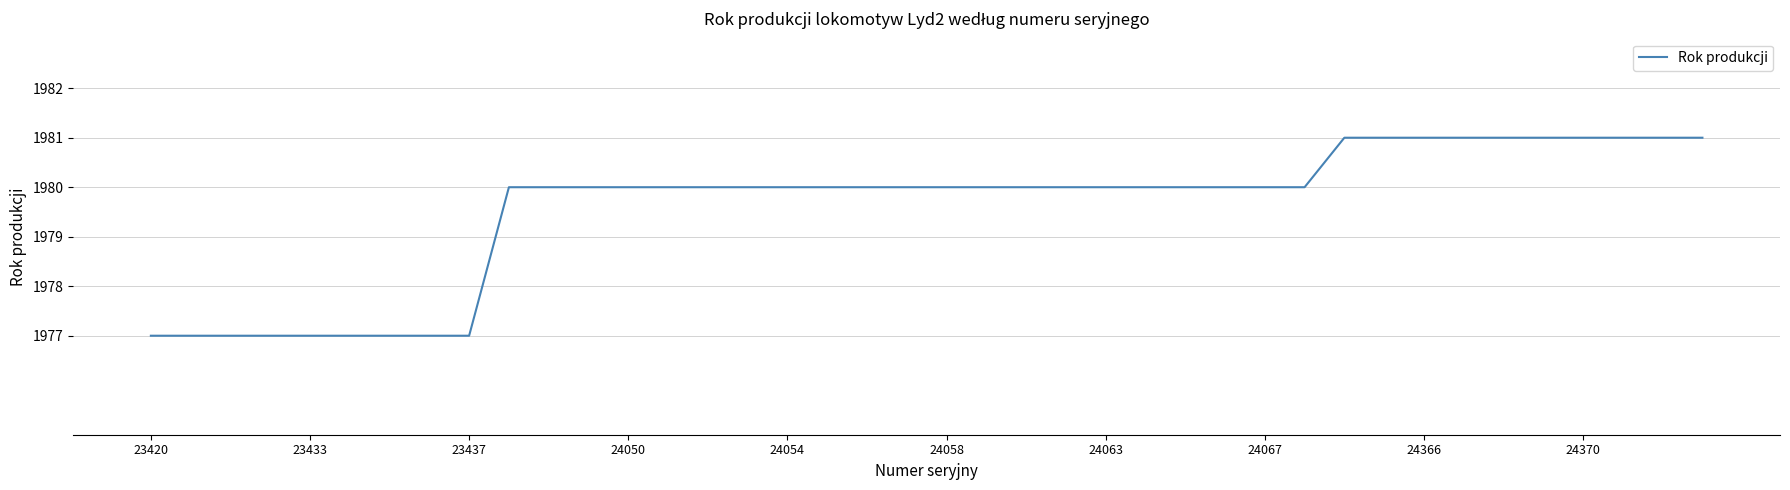

What is the maximum value shown in the chart?

1981